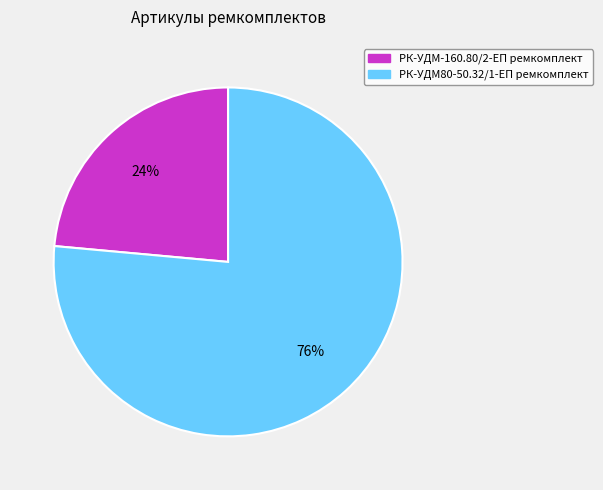

To the nearest percent, what percentage of the pie is РК-УДМ-160.80/2-ЕП ремкомплект?

24%